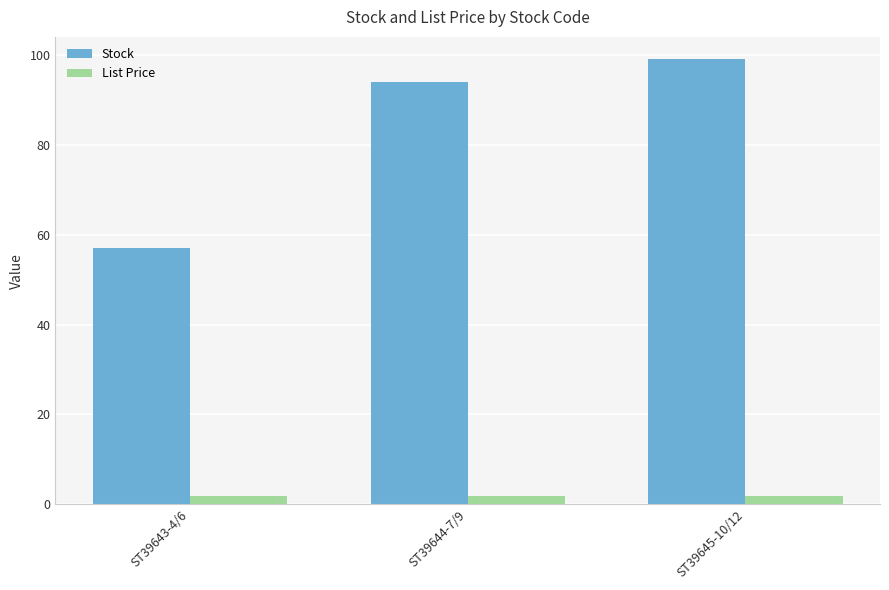

Which series changed the most between ST39643-4/6 and ST39644-7/9?

Stock